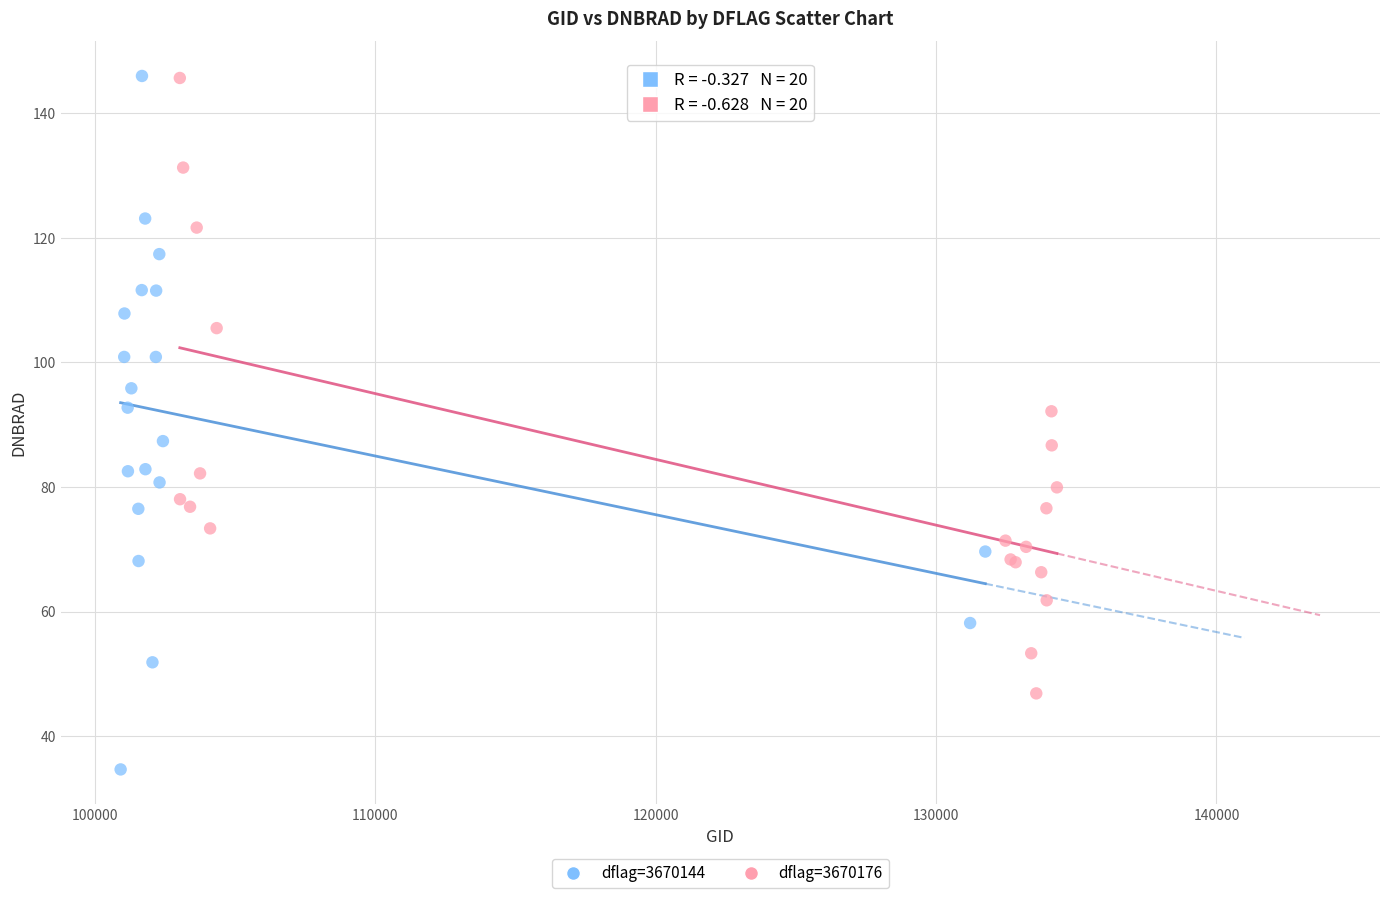

Which series has the widest spread of Y values?

dflag=3670144